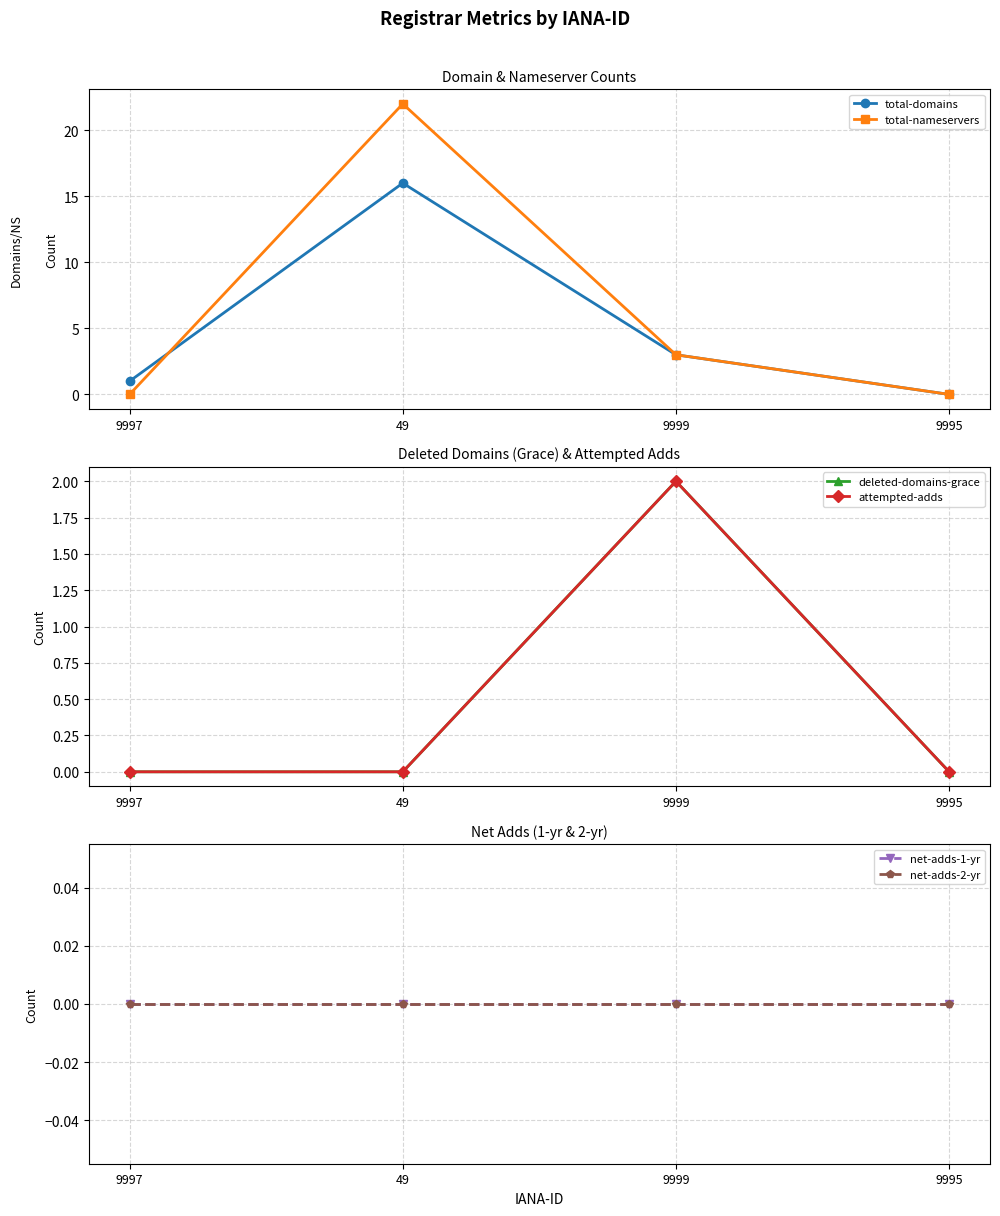

Where is the first local maximum for total-domains?

49